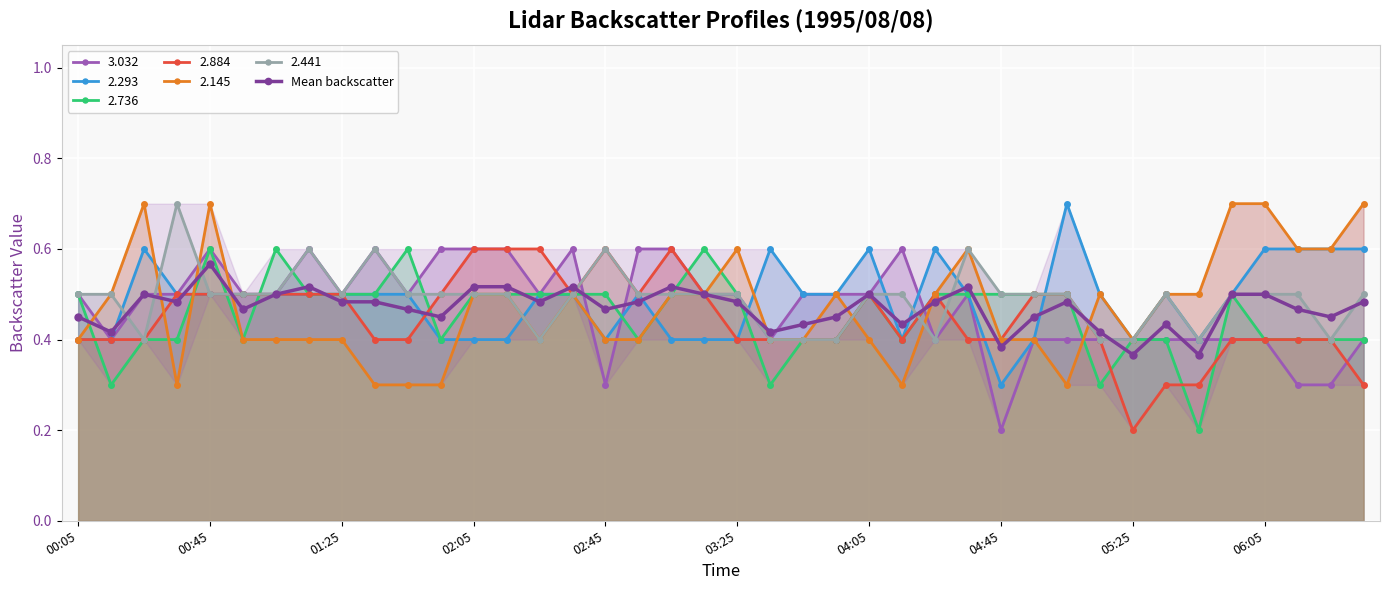

How many Mean backscatter values are between 0 and 1?

40